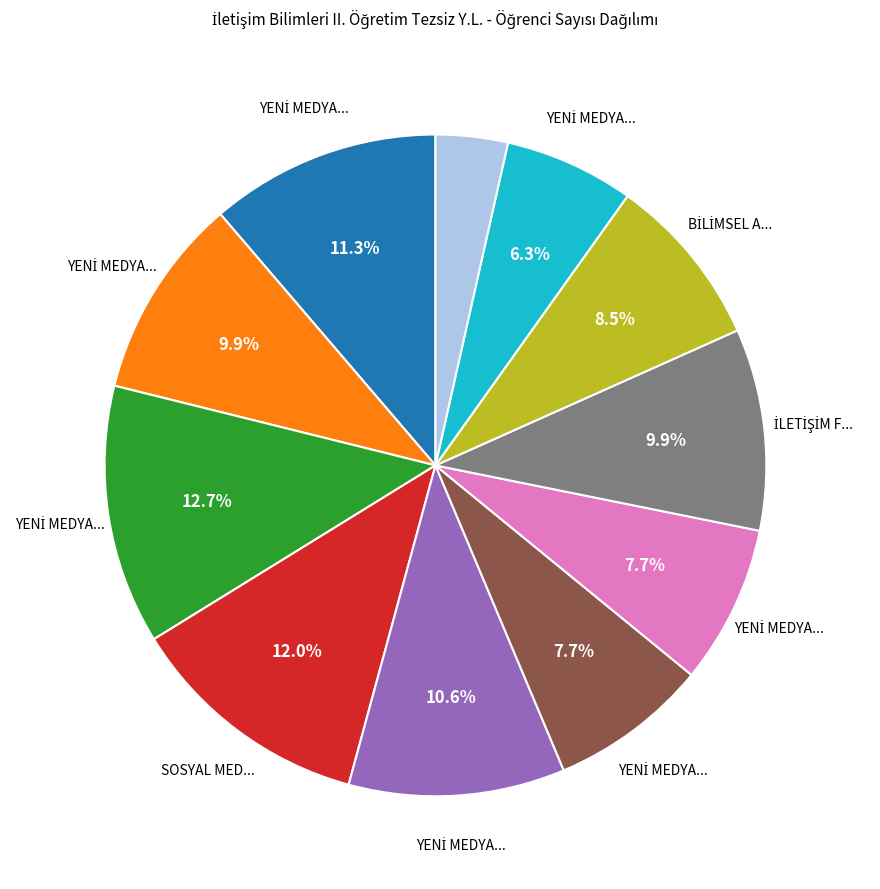

Is there a majority slice in this chart?

No